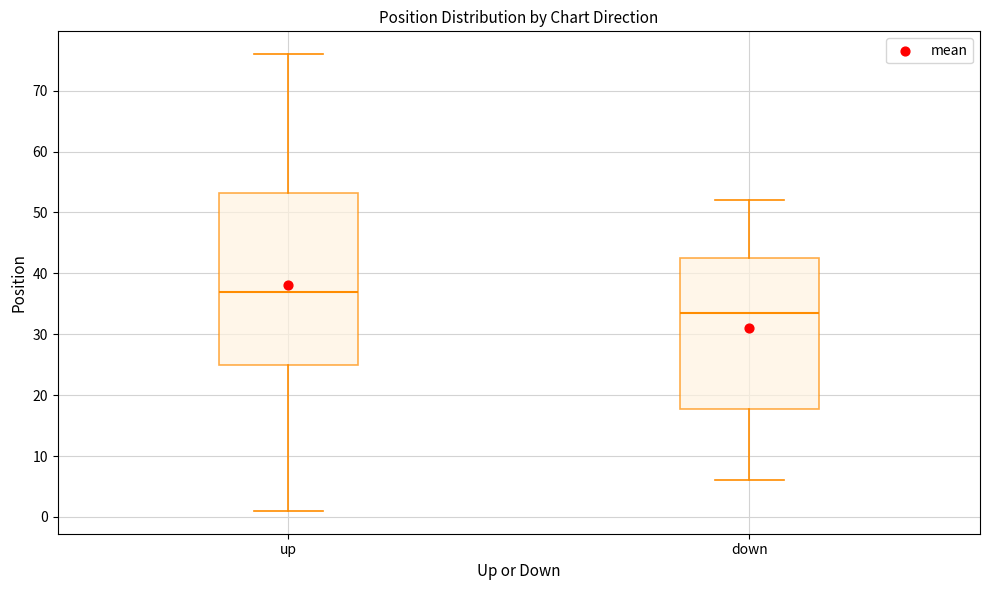

Reading left to right, read every box against the y-axis: the position of its median line, the range the box covers, and the ends of its whiskers. The values are not printed on the chart, so give them approximately, as read against the axis.

up: median 37, box 25 to 53, whiskers 1 to 76
down: median 34, box 18 to 43, whiskers 6 to 52